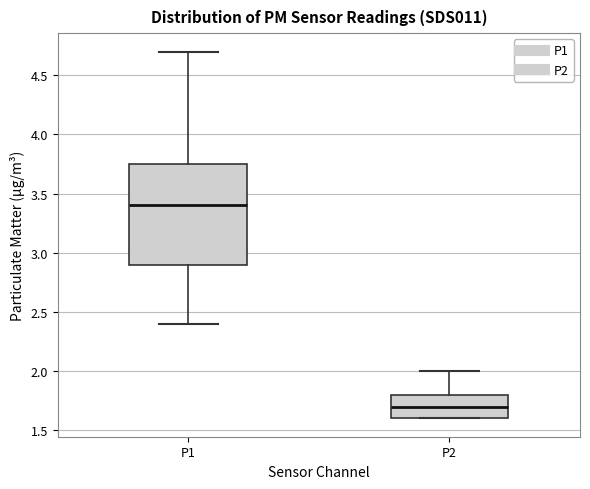

Reading left to right, read every box against the y-axis: the position of its median line, the range the box covers, and the ends of its whiskers. The values are not printed on the chart, so give them approximately, as read against the axis.

P1: median 3.40, box 2.90 to 3.75, whiskers 2.40 to 4.70
P2: median 1.70, box 1.60 to 1.80, whiskers 1.60 to 2.00